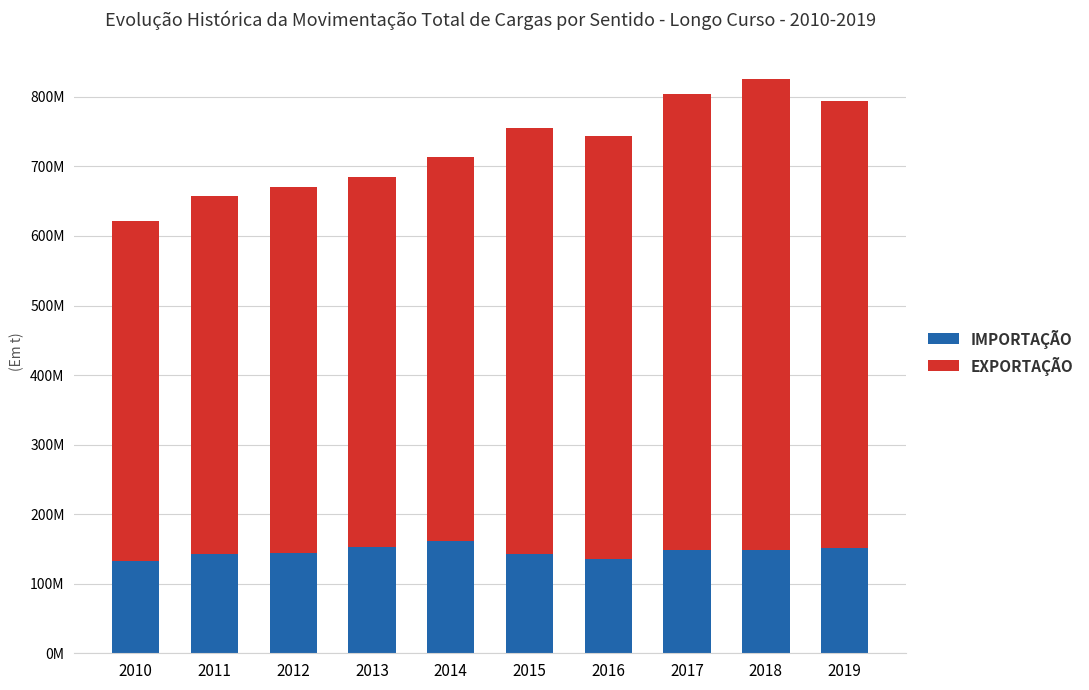

True or false: IMPORTAÇÃO has a value of 152512442.0 at 2013.

True